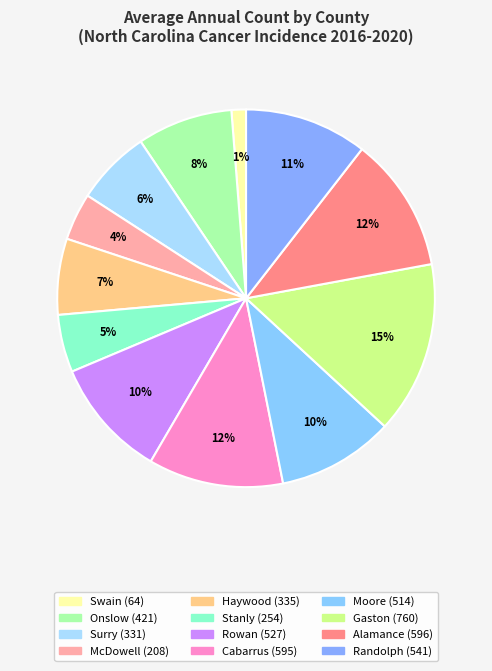

To the nearest percent, what is the average slice percentage?

8%